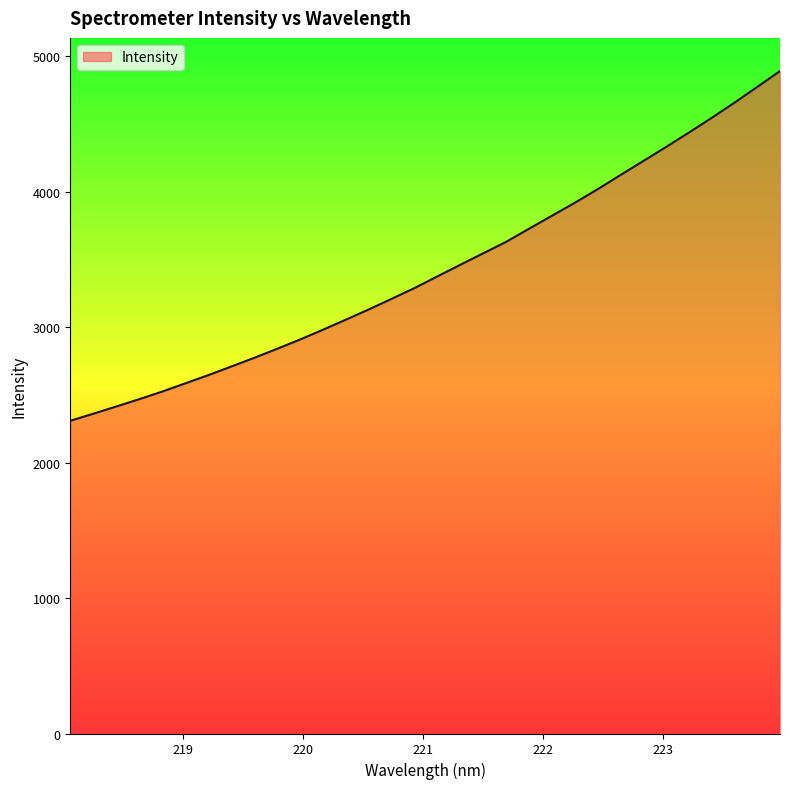

What is the smallest value displayed?

2308.1